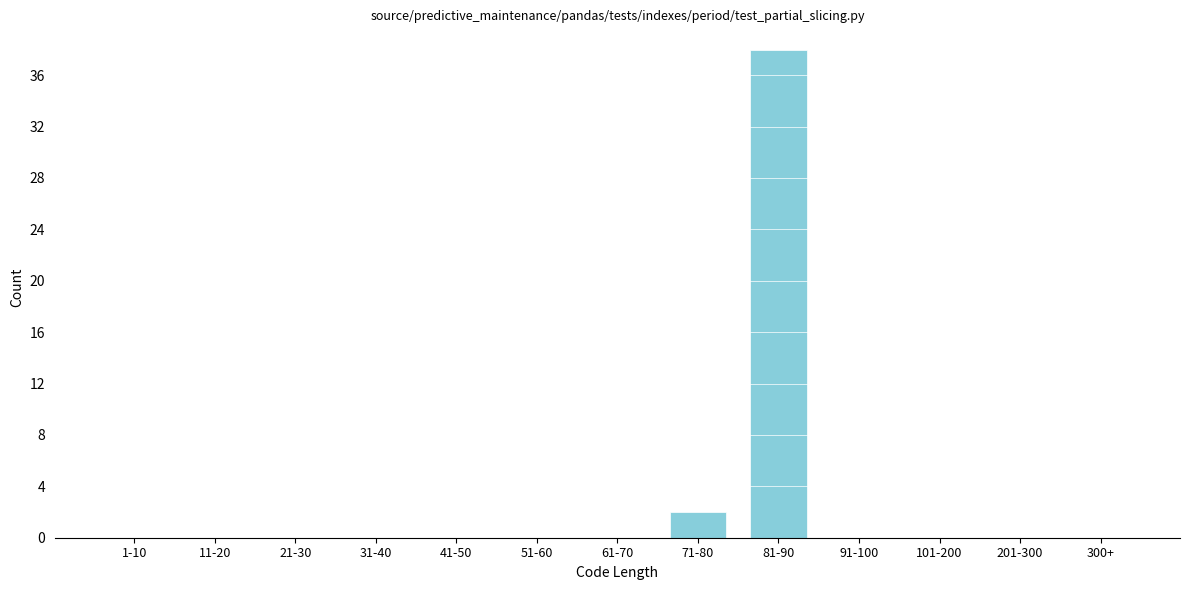

Reading left to right, what are all the values shown in this chart?

1-10=0	11-20=0	21-30=0	31-40=0	41-50=0	51-60=0	61-70=0	71-80=2	81-90=38	91-100=0	101-200=0	201-300=0	300+=0